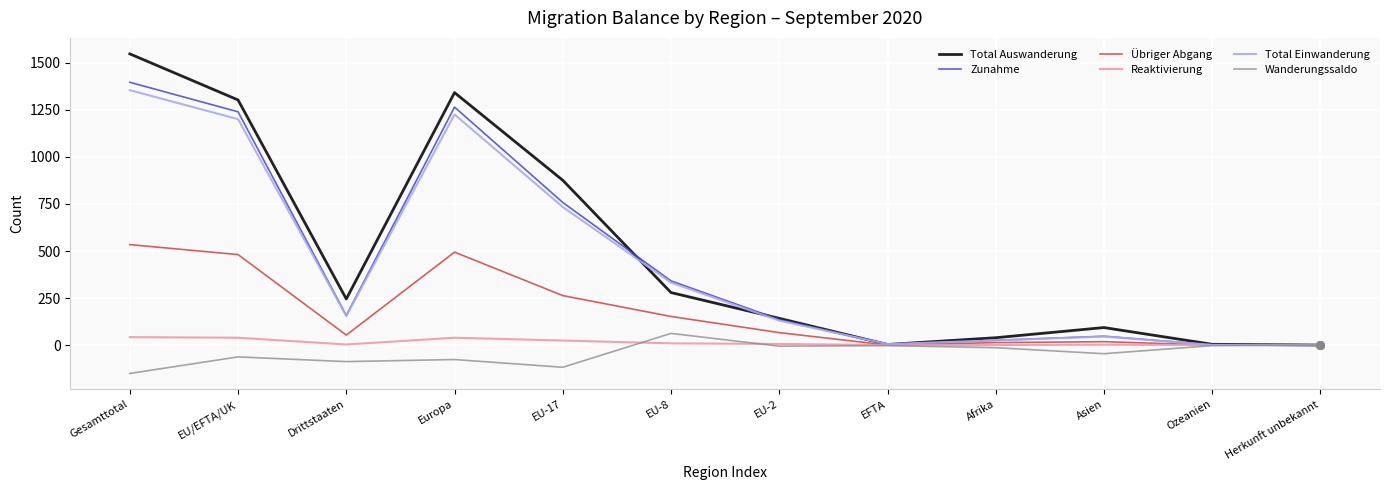

What is the total value across all series at EU/EFTA/UK?

4201